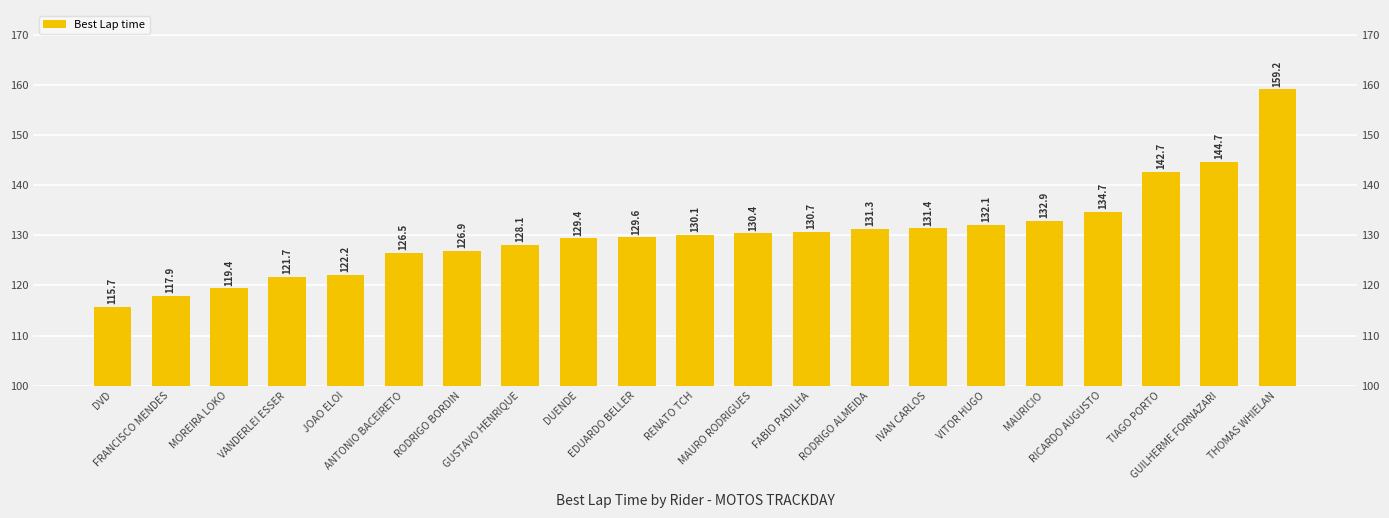

Reading left to right, list all the values displayed in this chart.

115.7	117.9	119.4	121.7	122.2	126.5	126.9	128.1	129.4	129.6	130.1	130.4	130.7	131.3	131.4	132.1	132.9	134.7	142.7	144.7	159.2